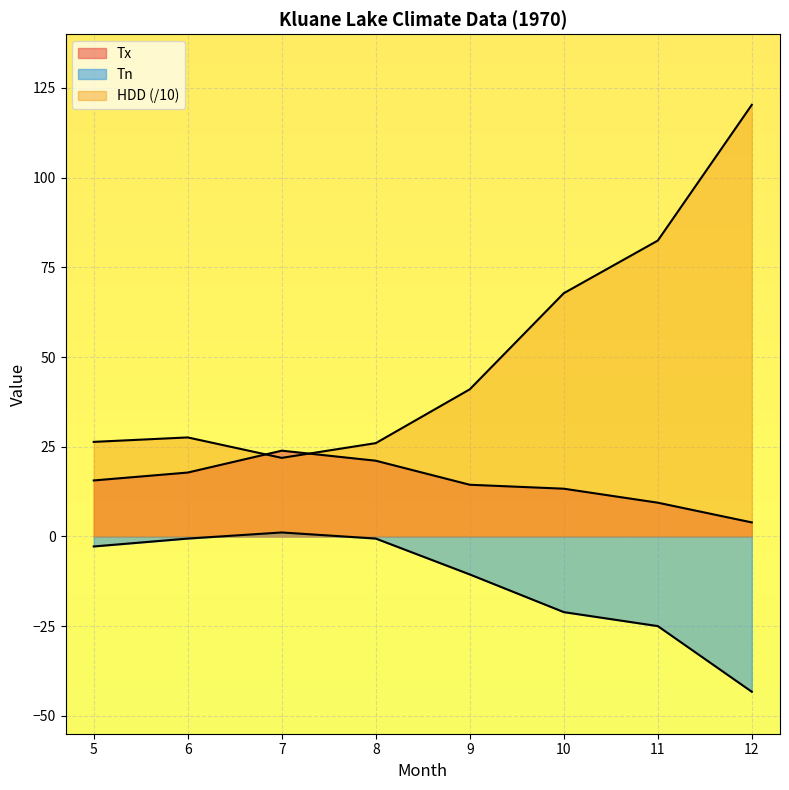

How many lines are shown in the chart?

3